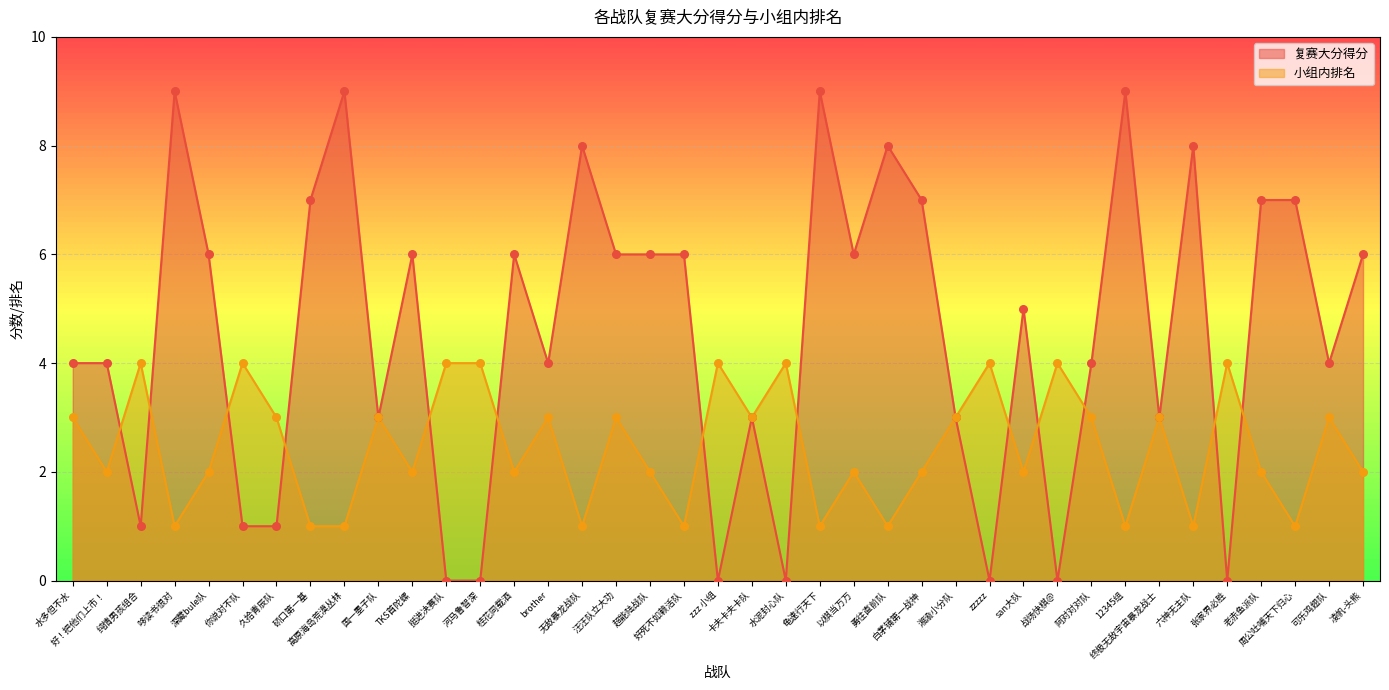

At which category is the sum across all series the highest?

哆读书很对